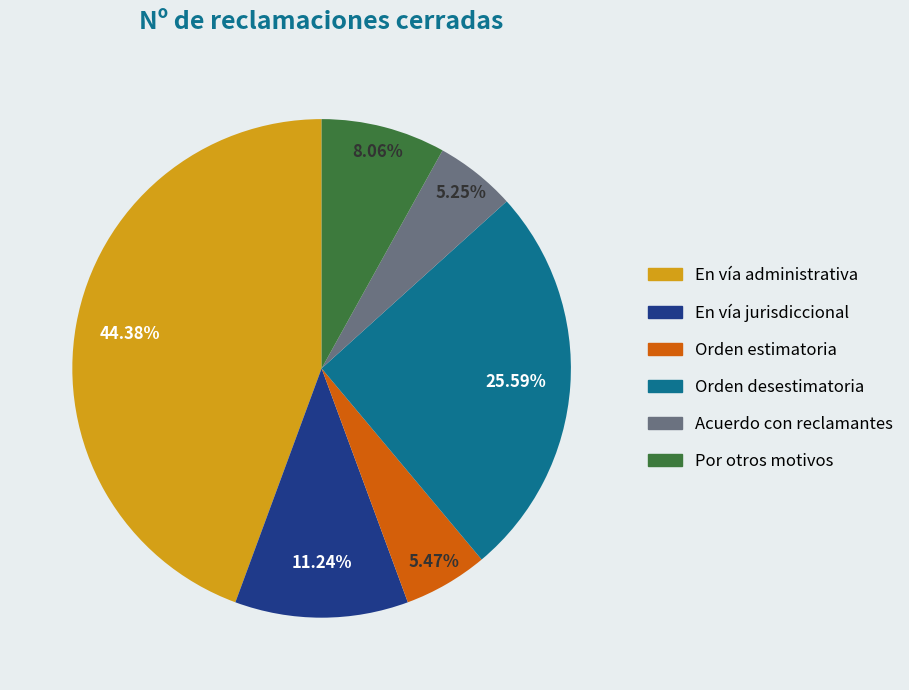

Which has a higher value, Por otros motivos or En vía administrativa?

En vía administrativa